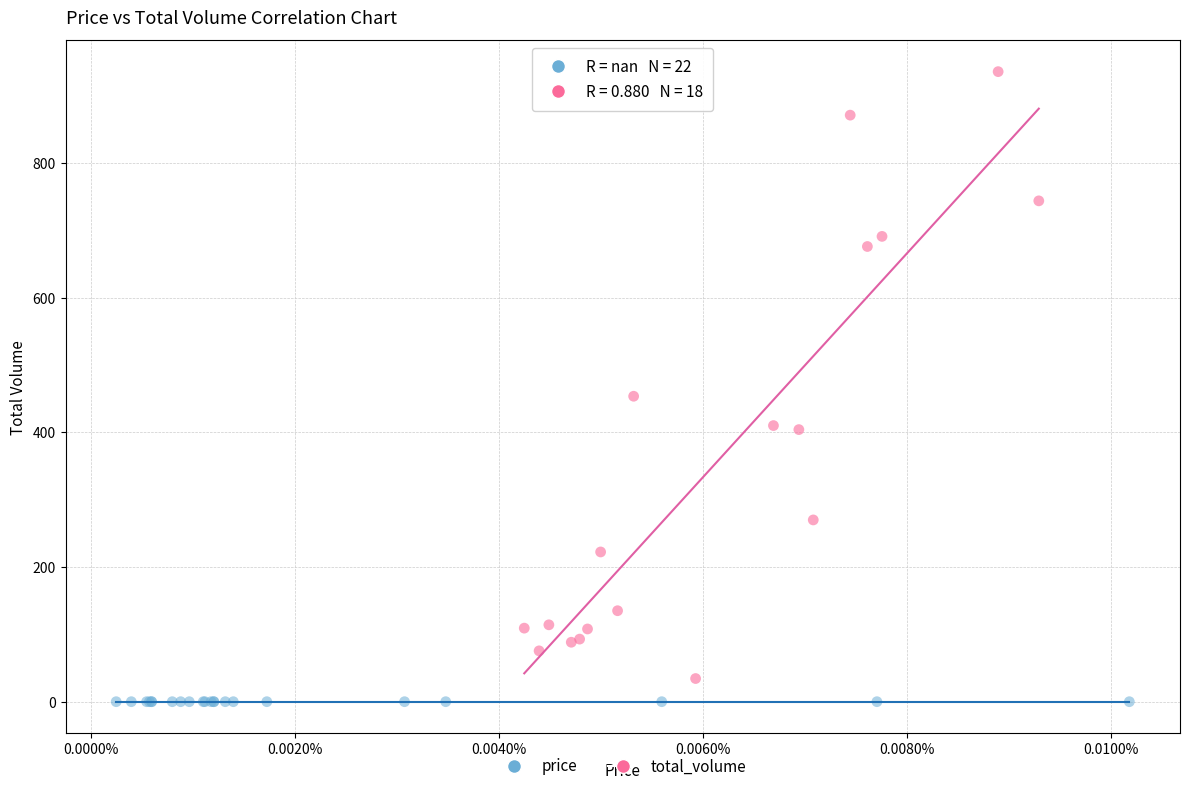

What are all the series names shown in the legend?

price, total_volume